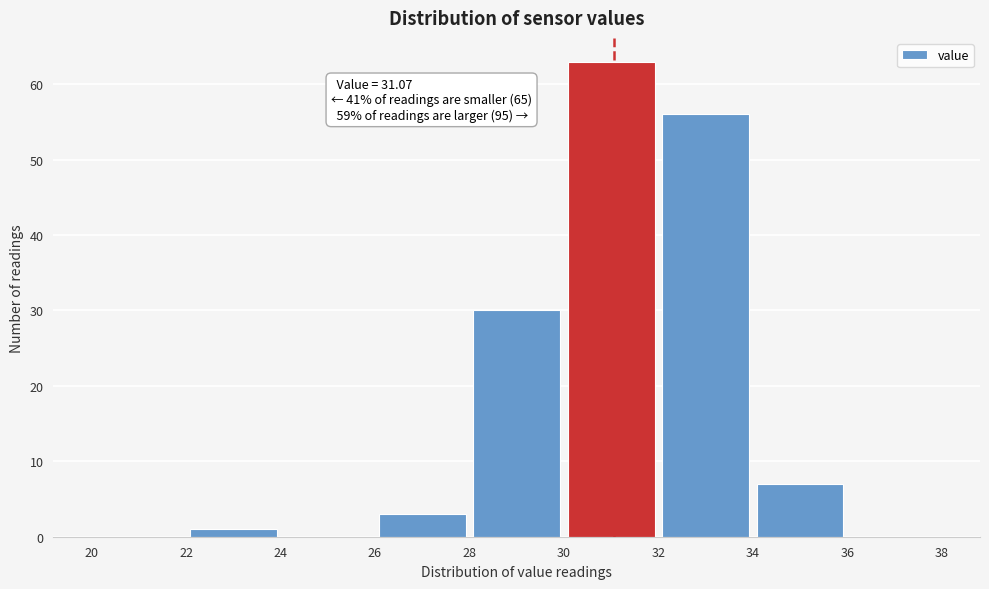

Which range on the x-axis has the tallest bar?

30 to 32